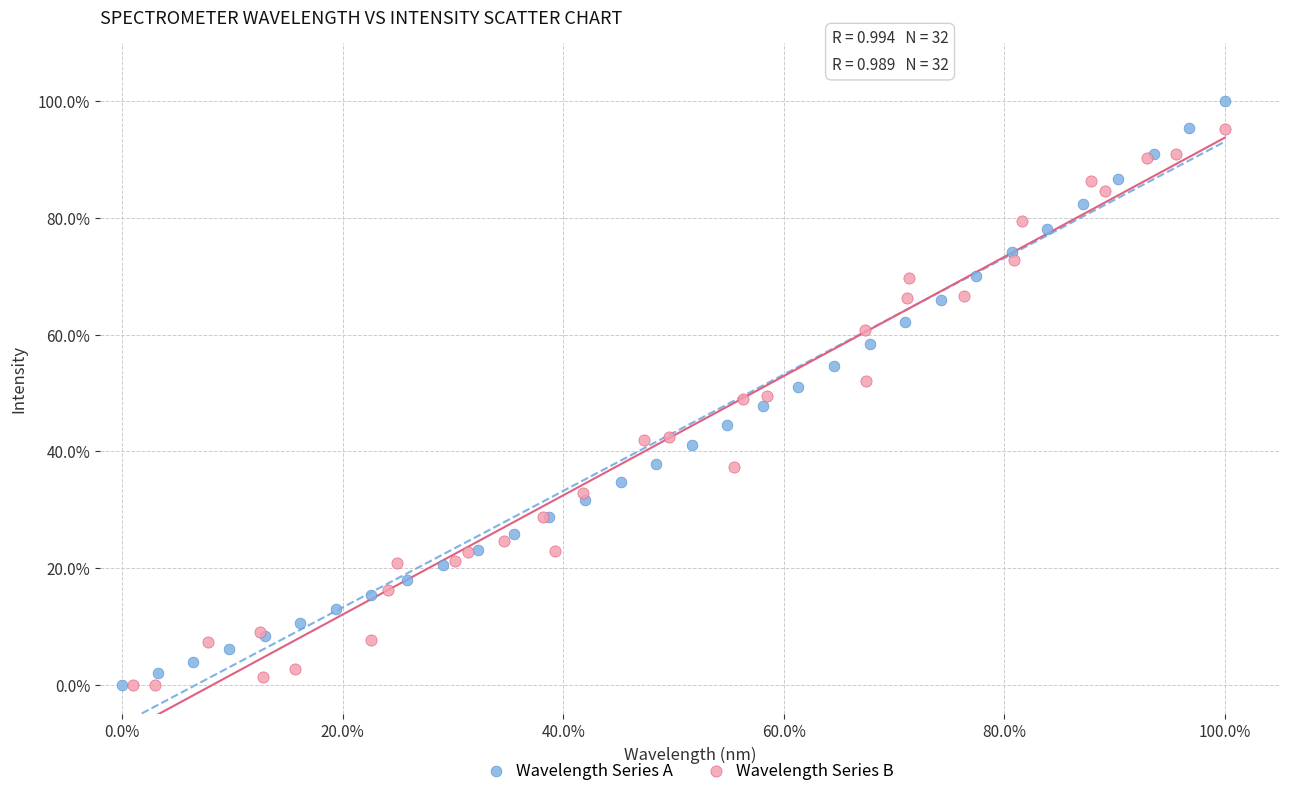

Which series has the widest spread of Y values?

Wavelength Series A